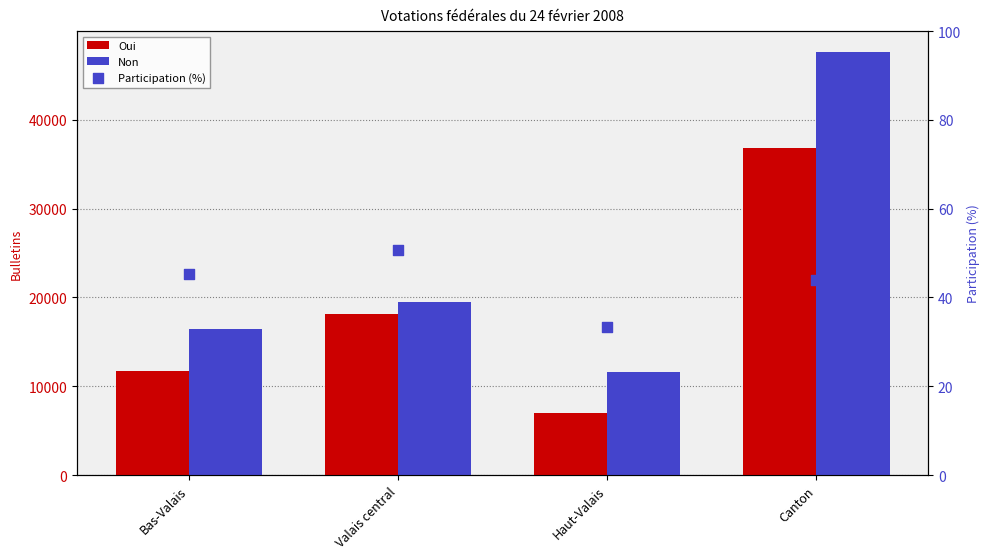

Which series contains the highest Y value?

Non